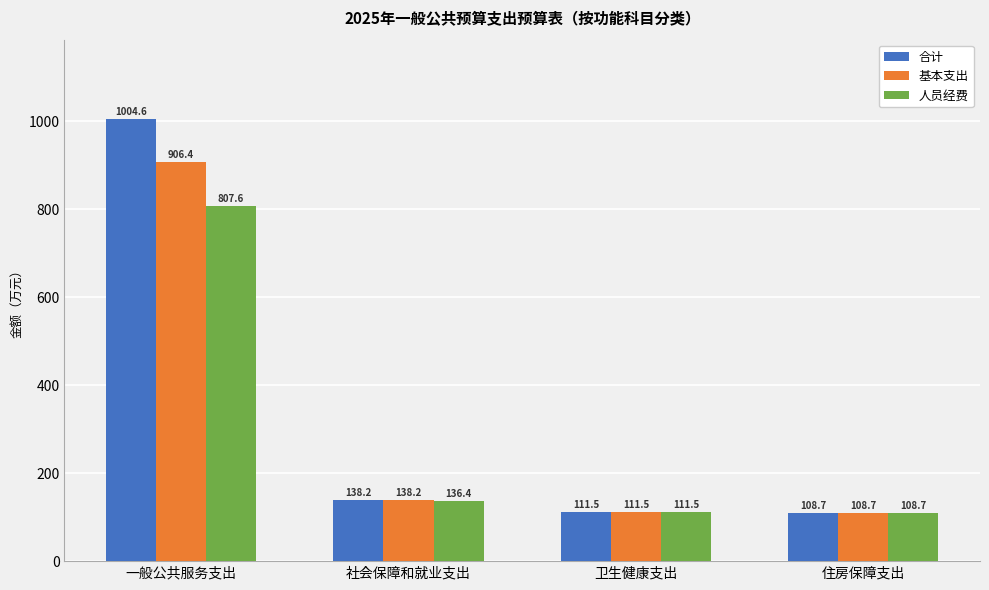

Reading right to left, extract all data points from this chart.

合计: 108.7	111.5	138.2	1004.6
基本支出: 108.7	111.5	138.2	906.4
人员经费: 108.7	111.5	136.4	807.6